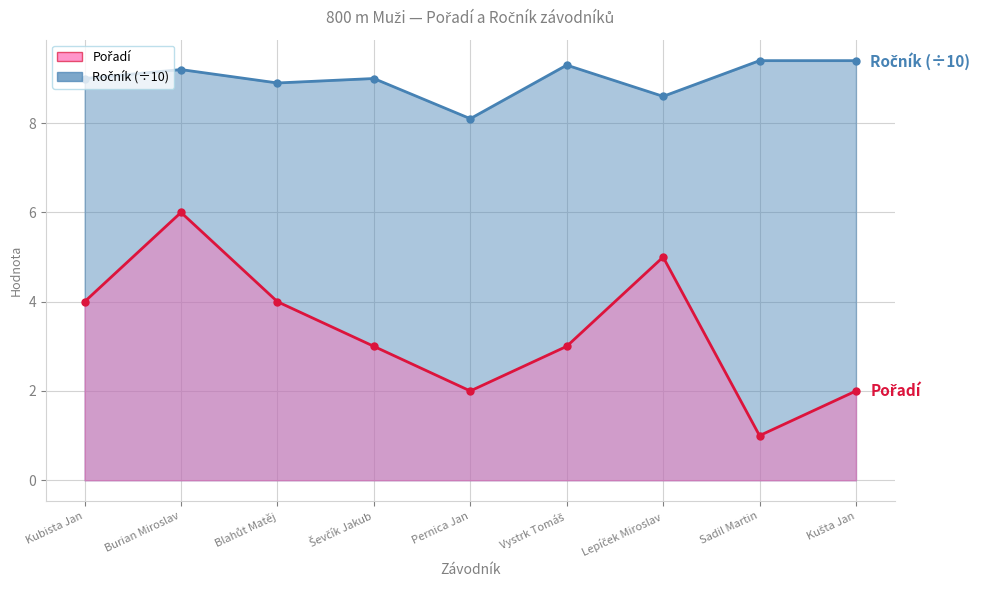

Does the chart display data point markers on the line(s)?

Yes